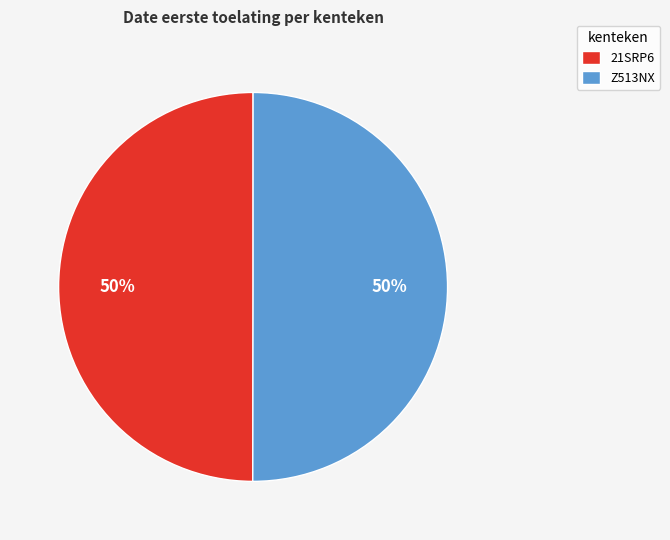

What is the ratio of the value at Z513NX to the value at 21SRP6?

1.0